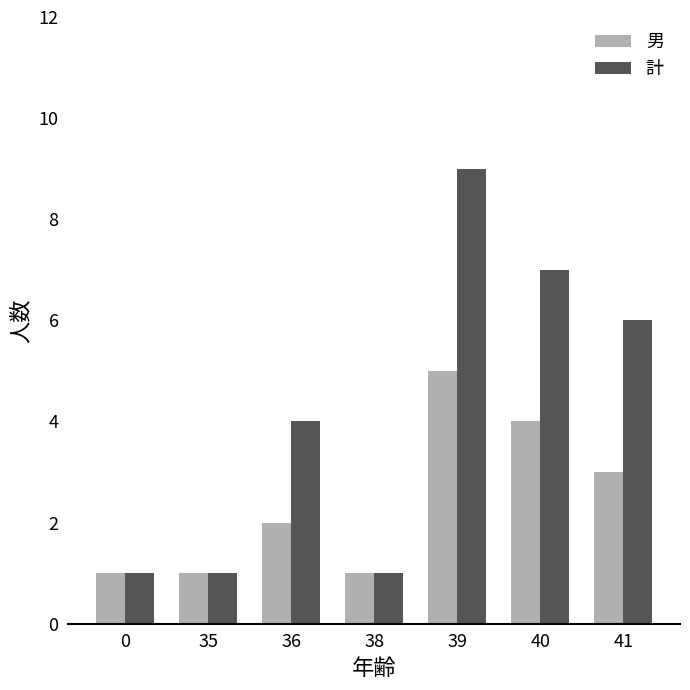

What is the difference between the maximum and minimum values in the 男 series?

4